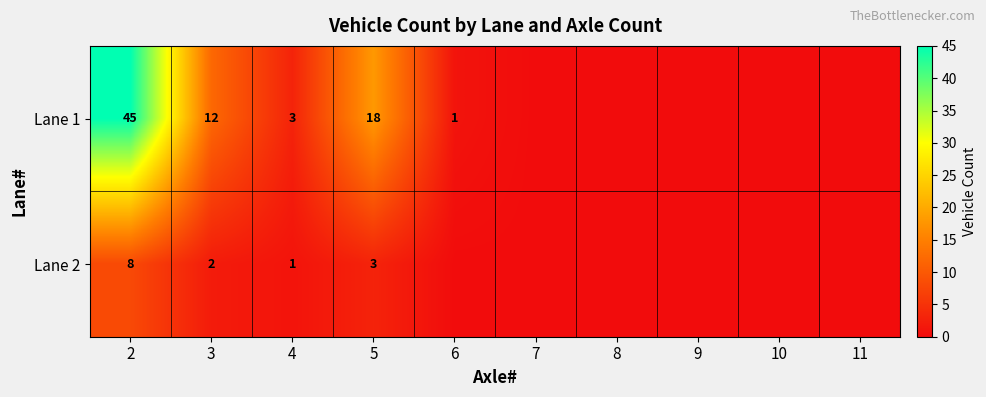

What is the total value across all series at 2?

53